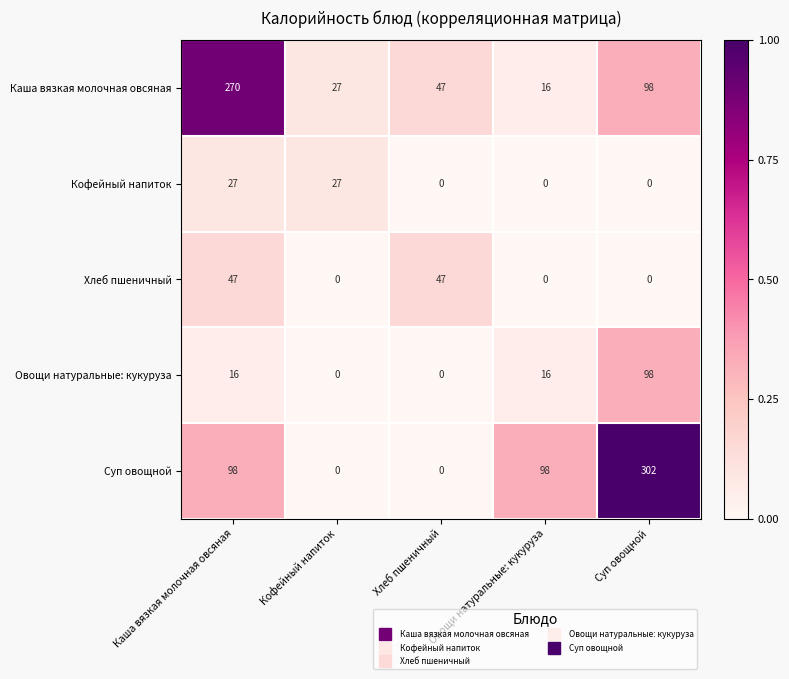

The value of Суп овощной at Хлеб пшеничный is 131. True or false?

False